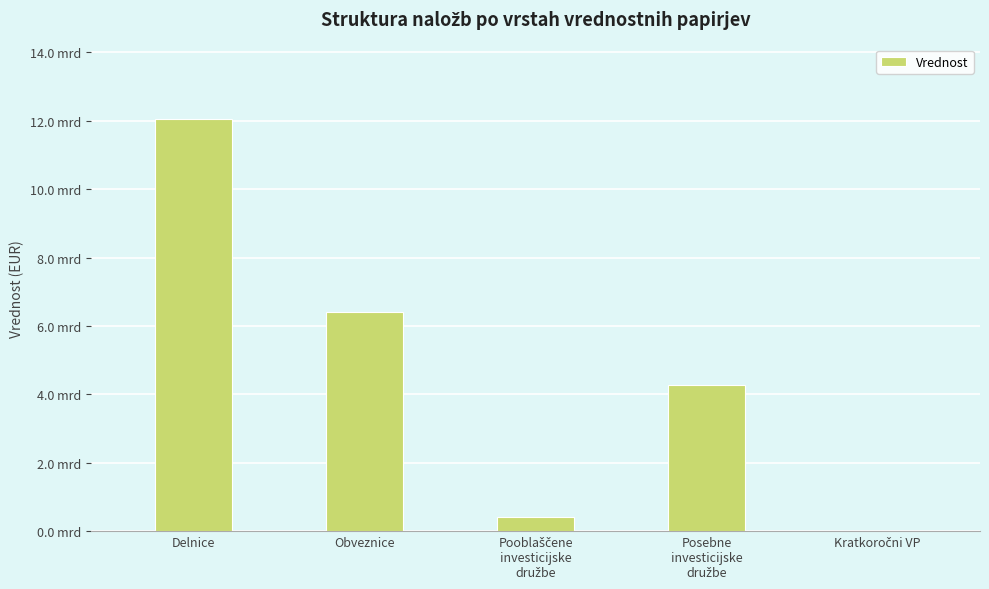

True or false: the data shows 424708998.9 at Pooblaščene
investicijske
družbe.

True